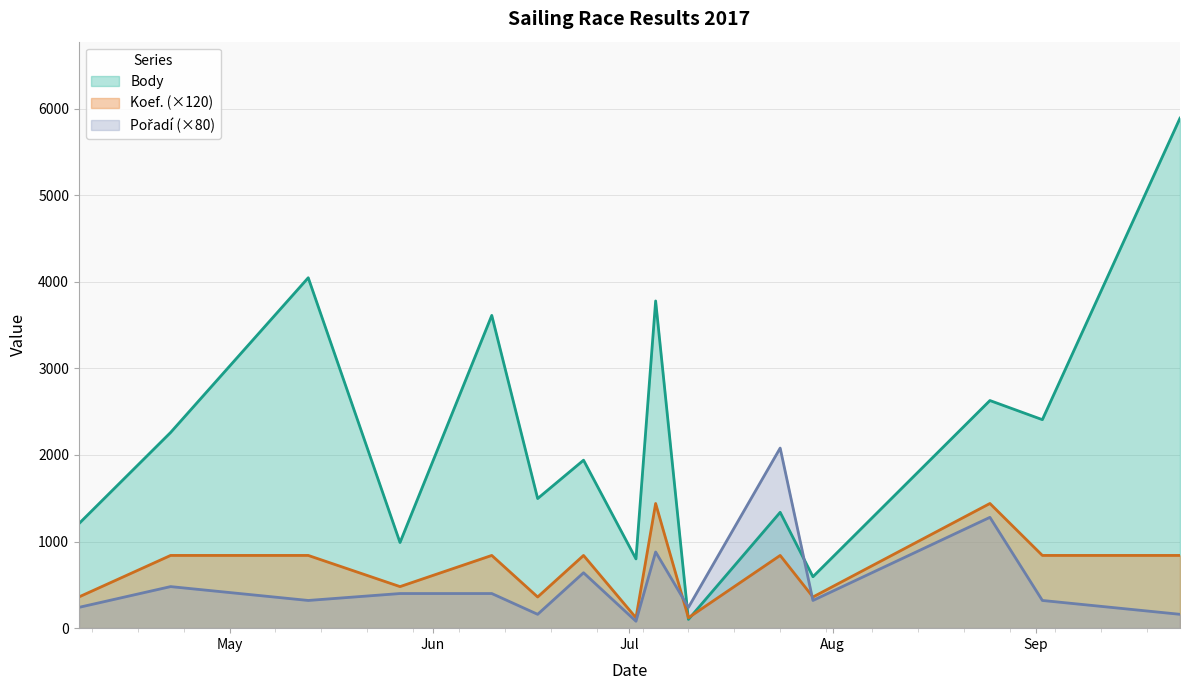

Rank the series at 2017-04-08 from lowest to highest value.

Pořadí, Koef., Body